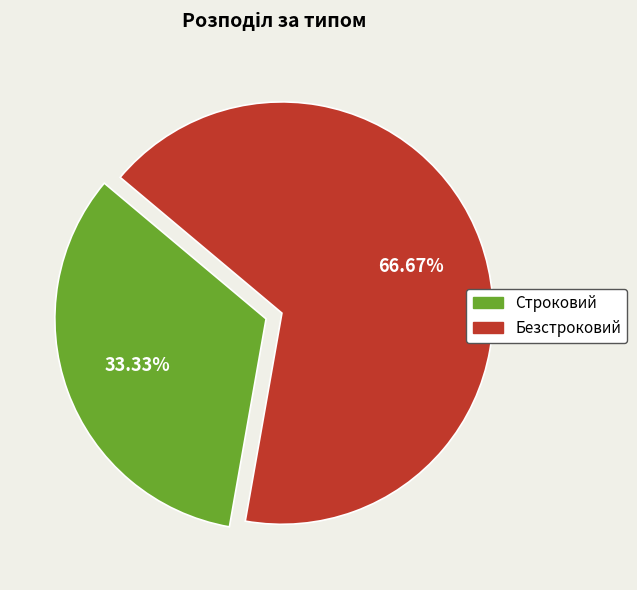

Which category accounts for the majority?

Безстроковий